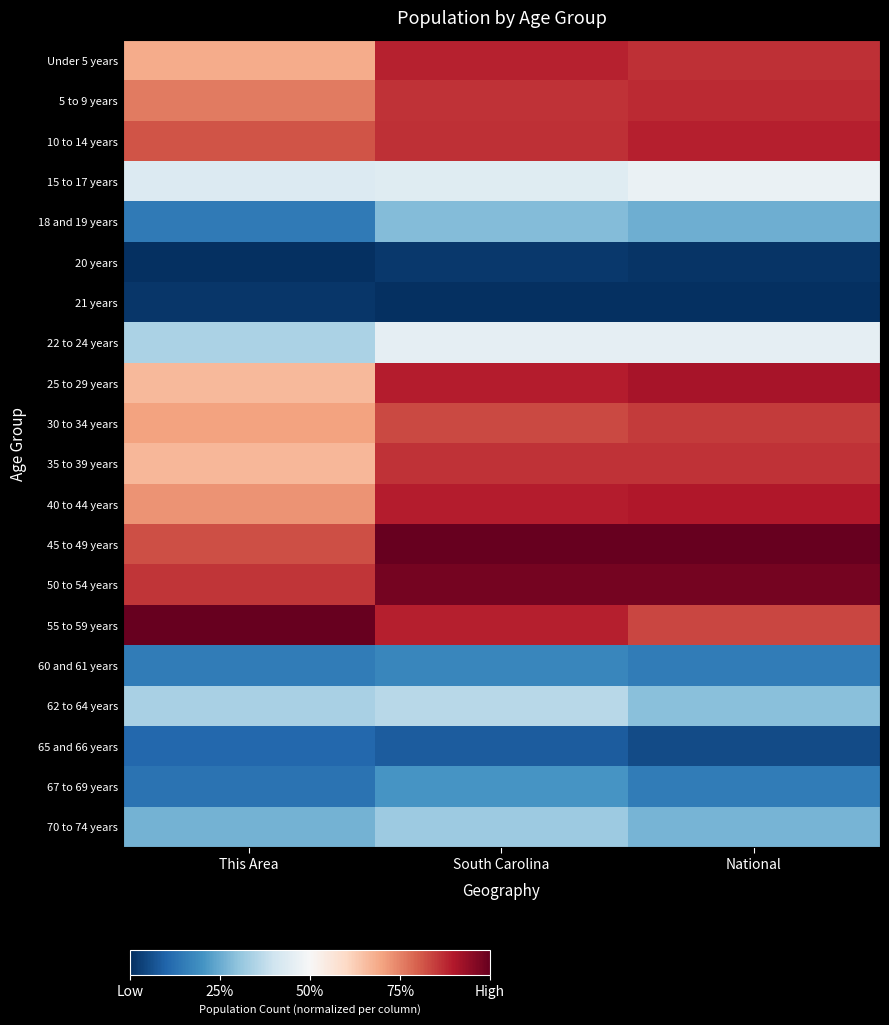

At how many categories does at least one series exceed 0?

3